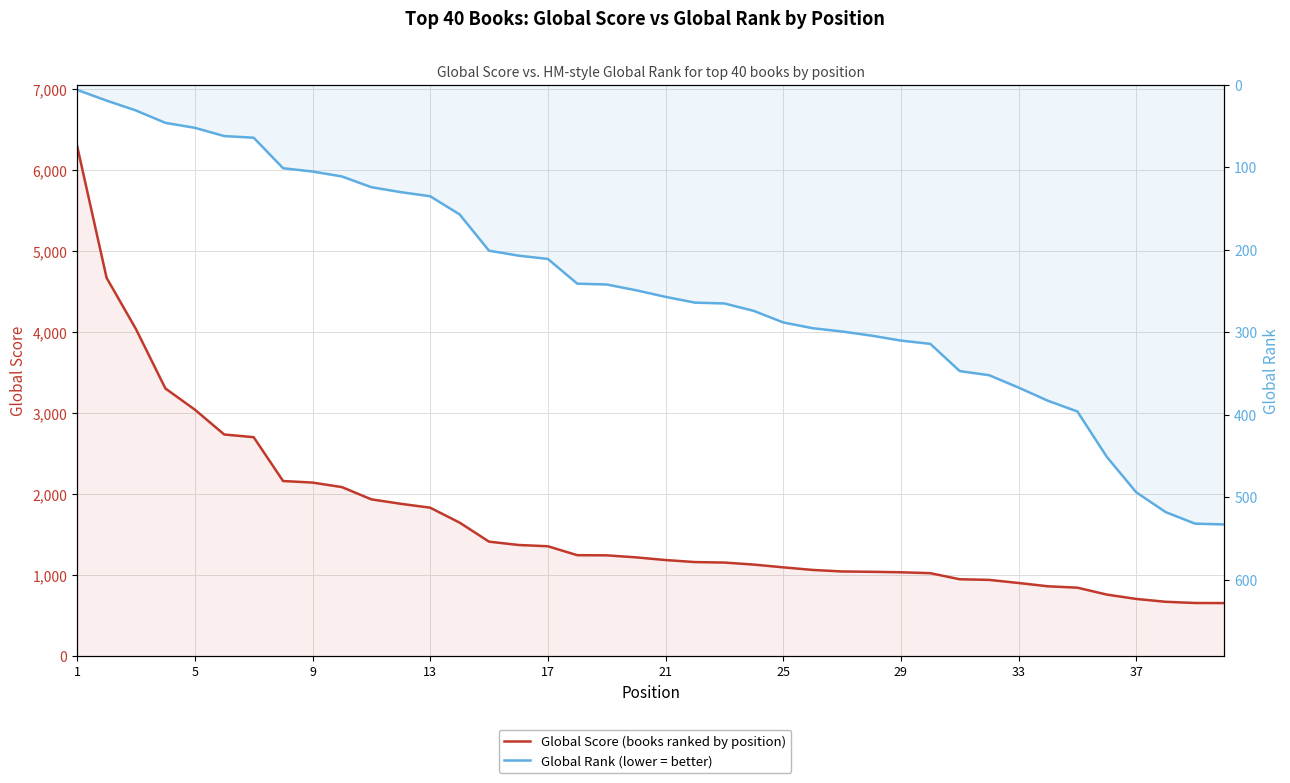

At which category does the chart reach its minimum across all series?

1